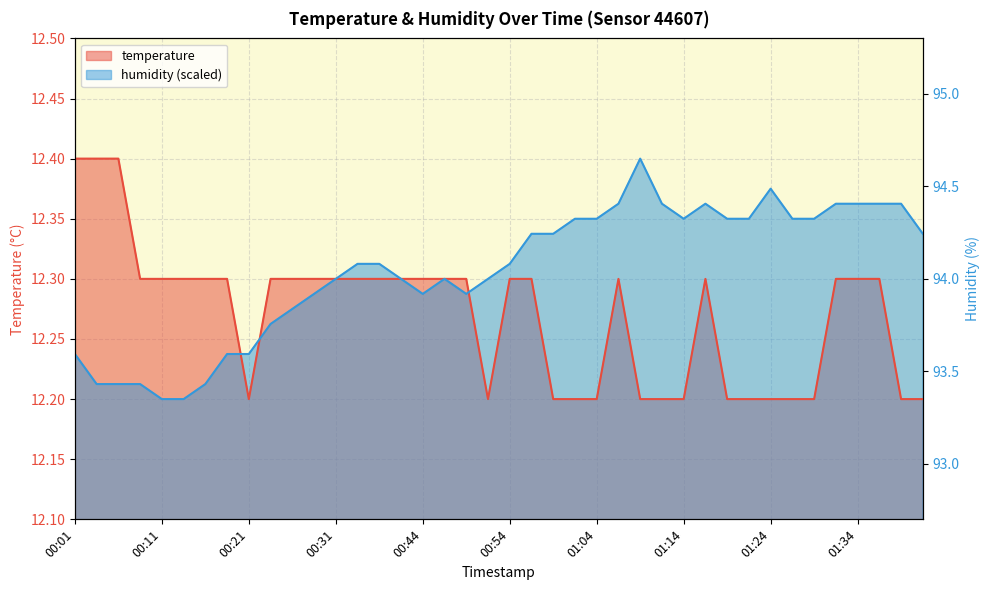

How many lines are shown in the chart?

2